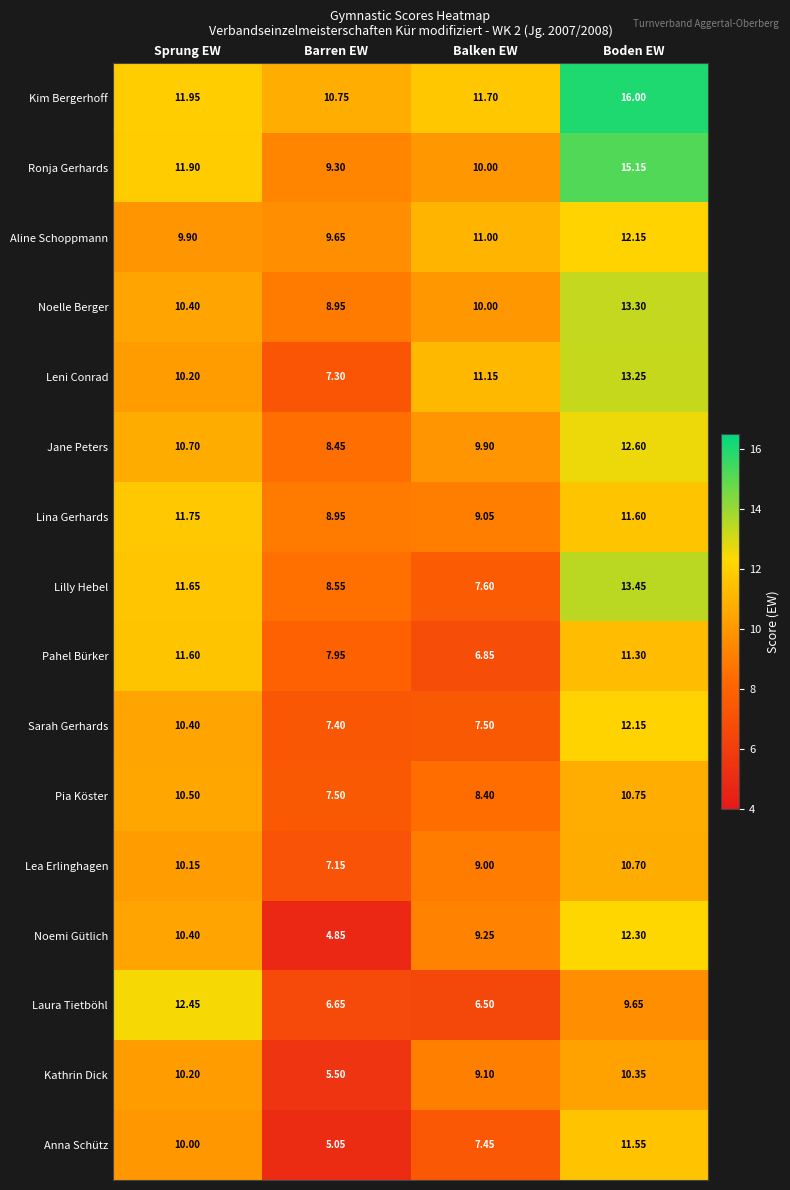

Rank the categories by Noelle Berger value from highest to lowest.

Boden EW, Sprung EW, Balken EW, Barren EW